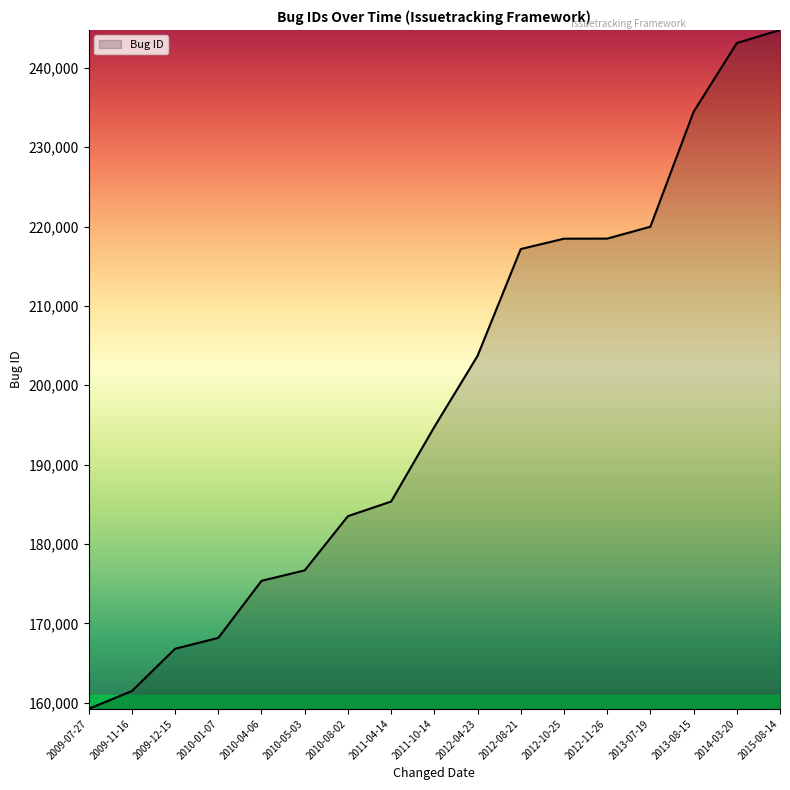

What is the ratio of the value at 2012-11-26 to the value at 2009-11-16?

1.4